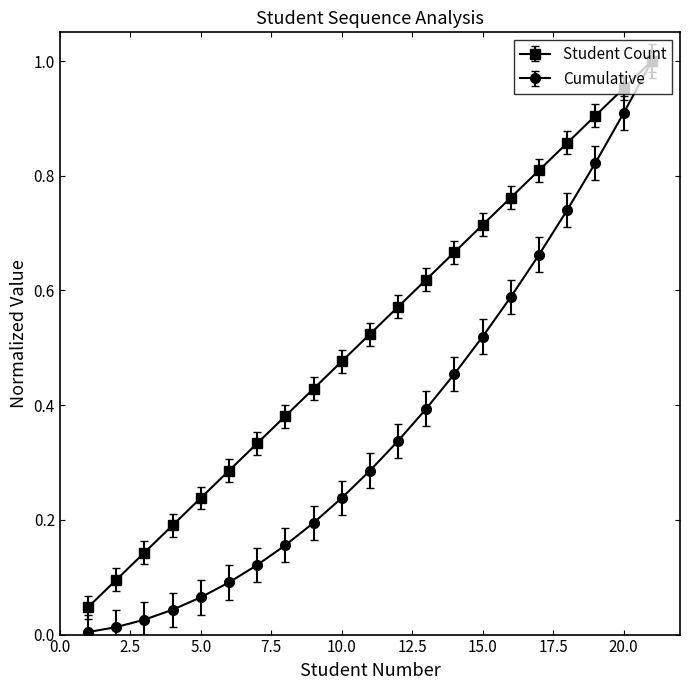

True or false: Cumulative has more than 2 points higher than both neighbors.

False